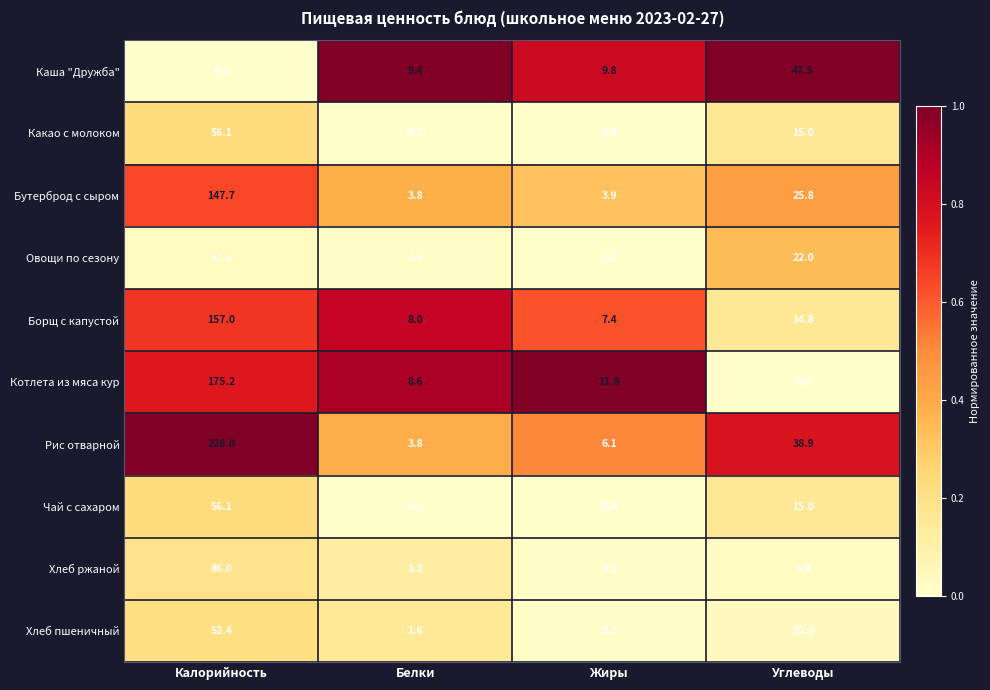

Is it true that Бутерброд с сыром equals 25.8 at Углеводы?

True